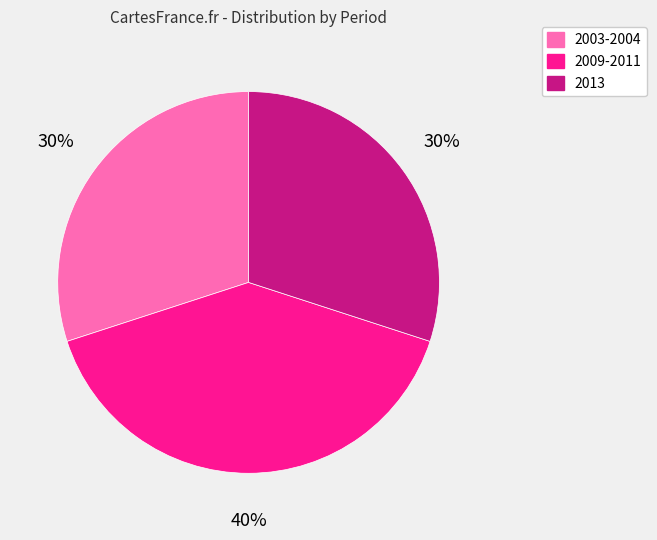

Is it true that 2013 is 21% of the pie?

False